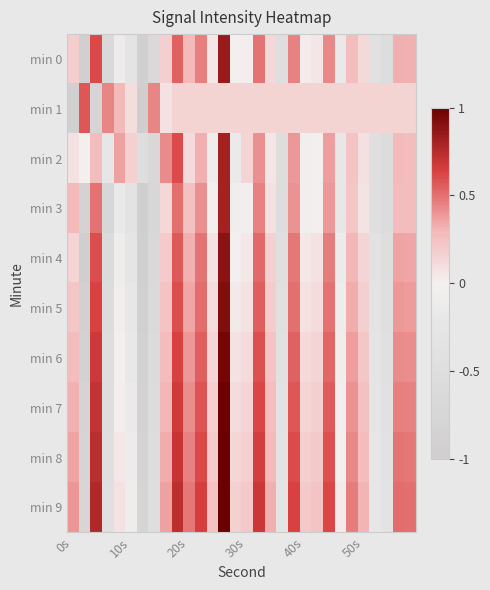

At which category does the chart reach its peak across all series?

13